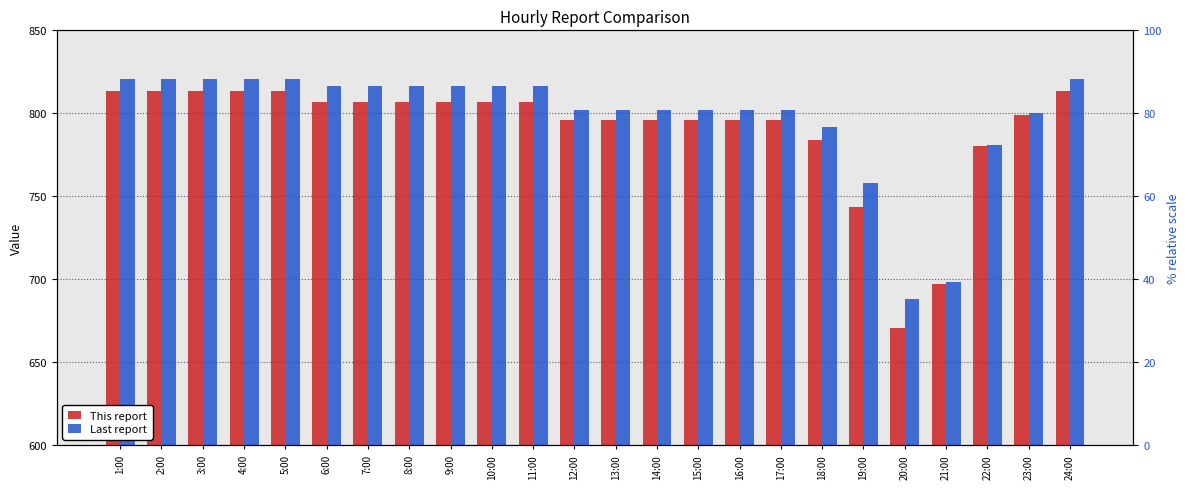

Where does the Last report series first go above 816?

1:00